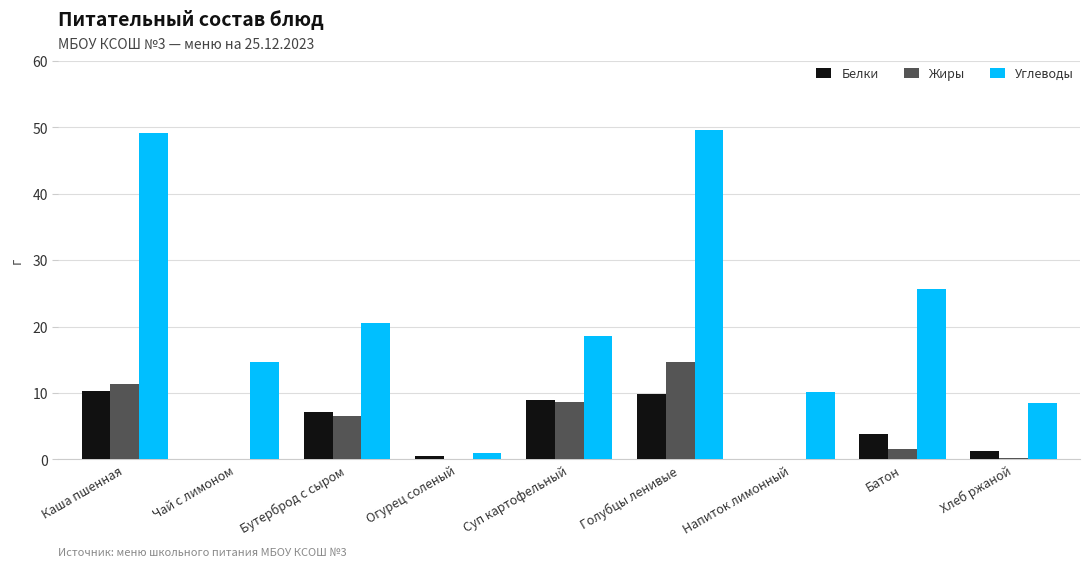

Which category has the highest value in the Жиры series?

Голубцы ленивые